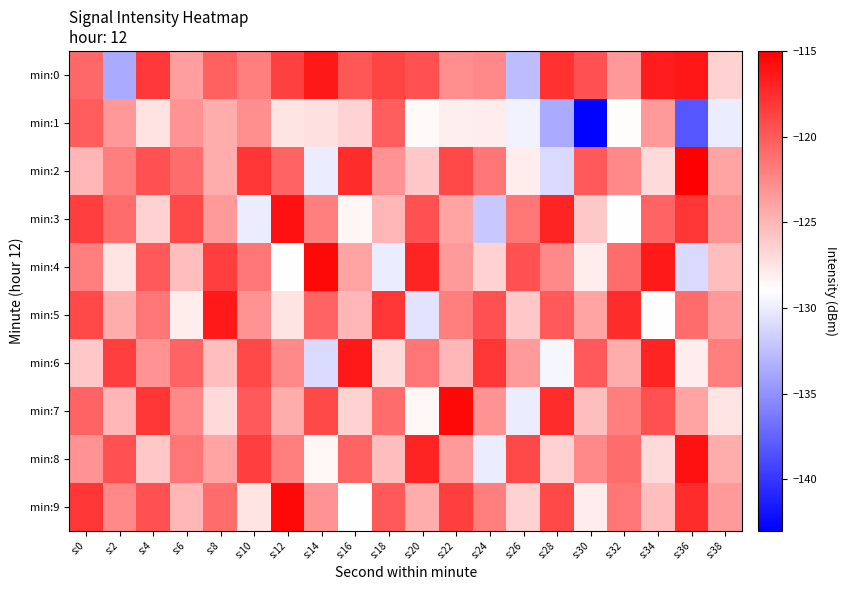

What is the greatest value displayed?

-115.0